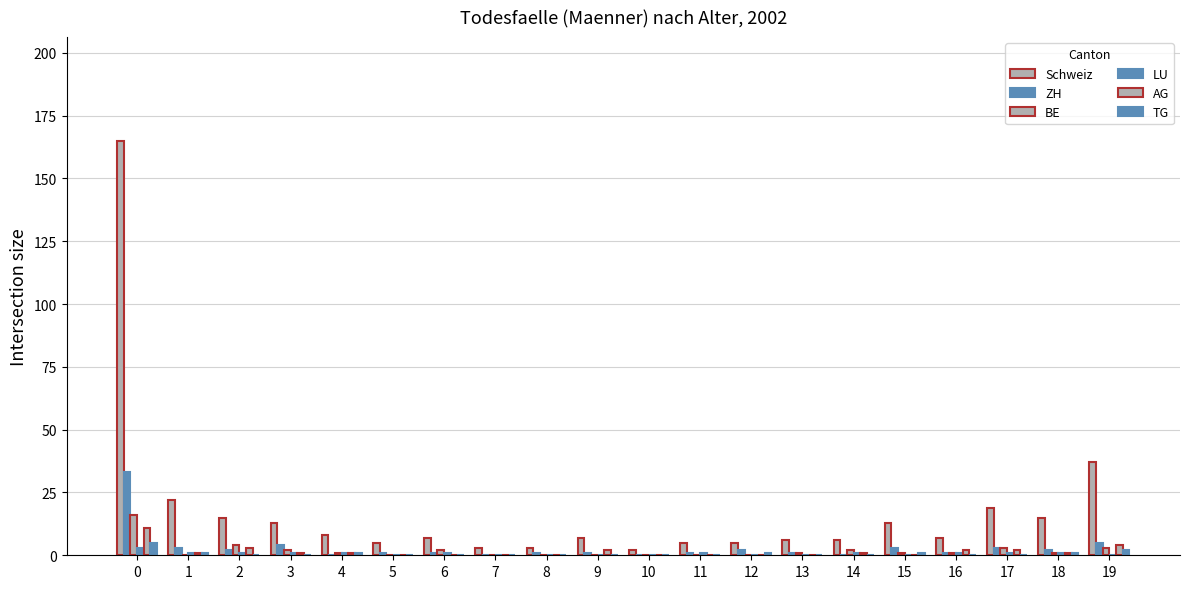

What is the greatest value displayed?

165